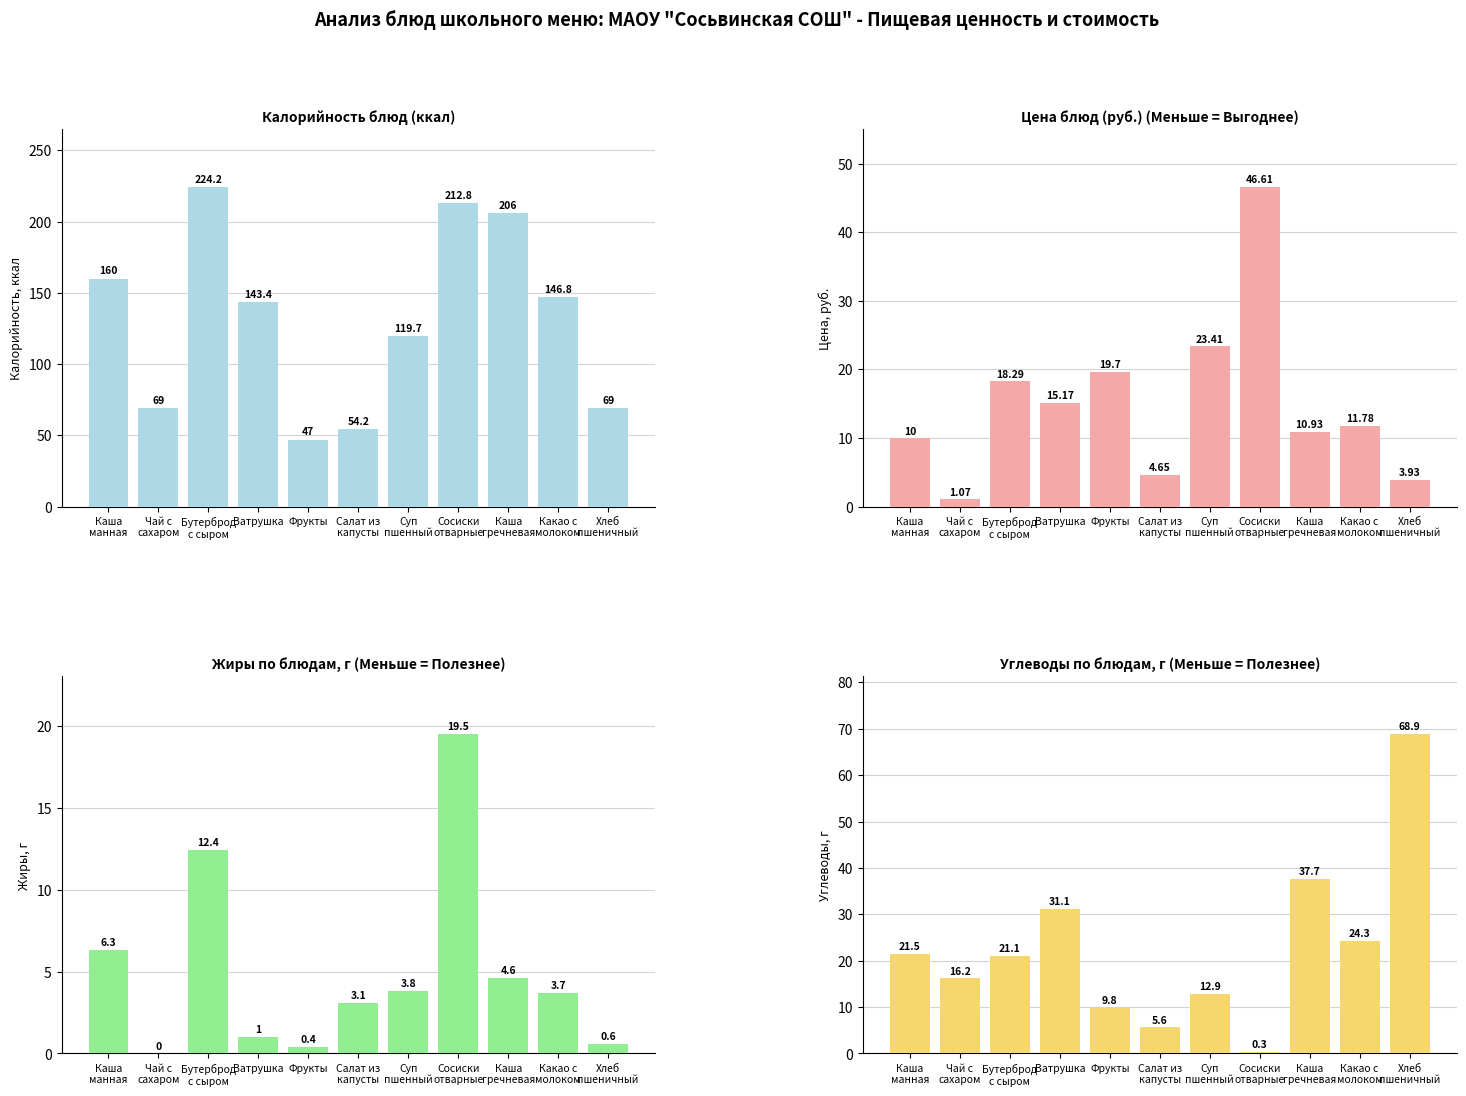

What is the approximate value of Цена at Суп
пшенный?

23.4